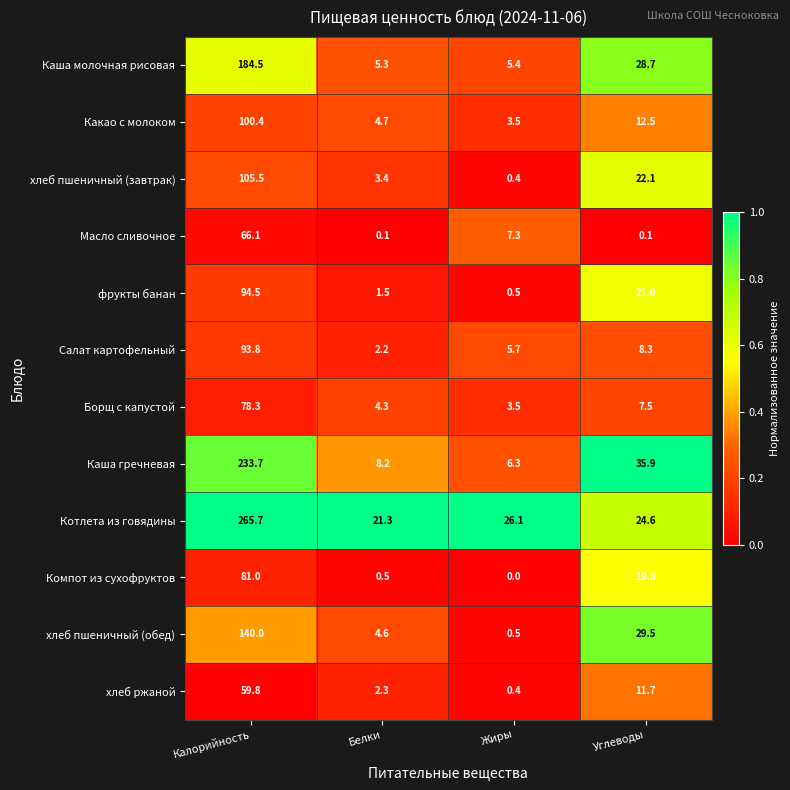

Which series has the widest spread of values?

Котлета из говядины